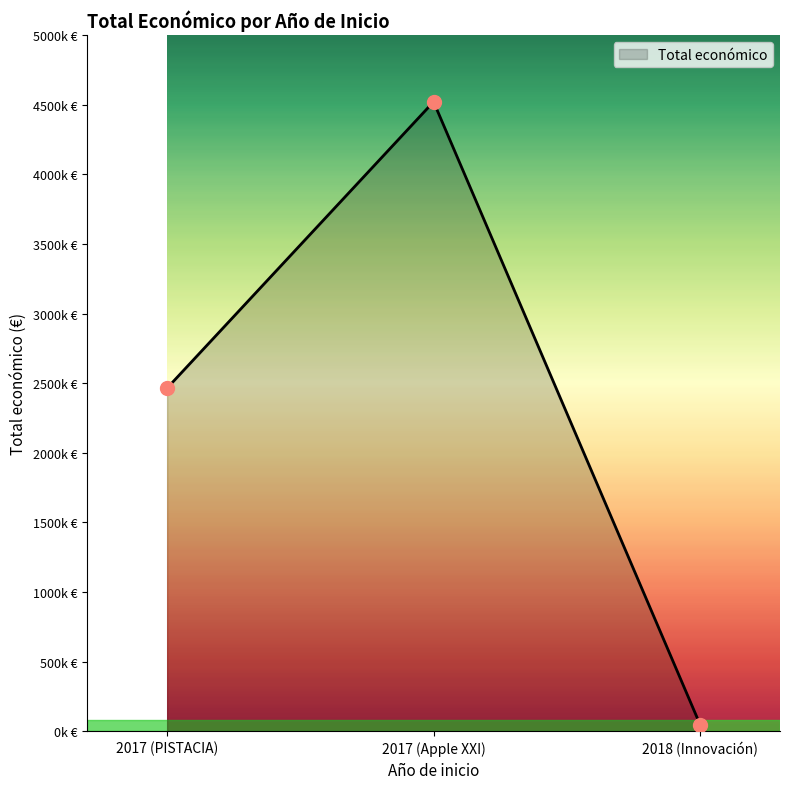

How many values are between 49300 and 4520649?

3